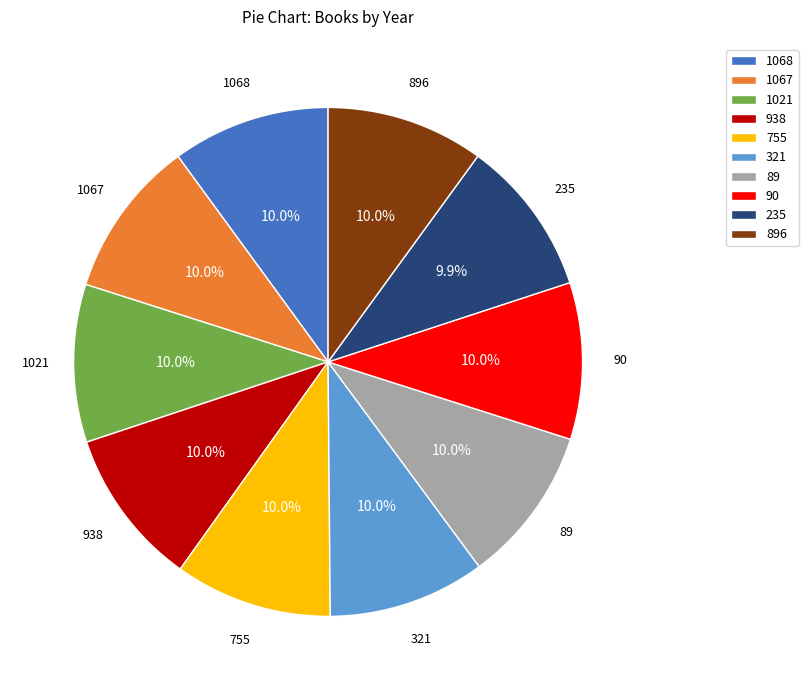

How many segments does this pie chart have?

10